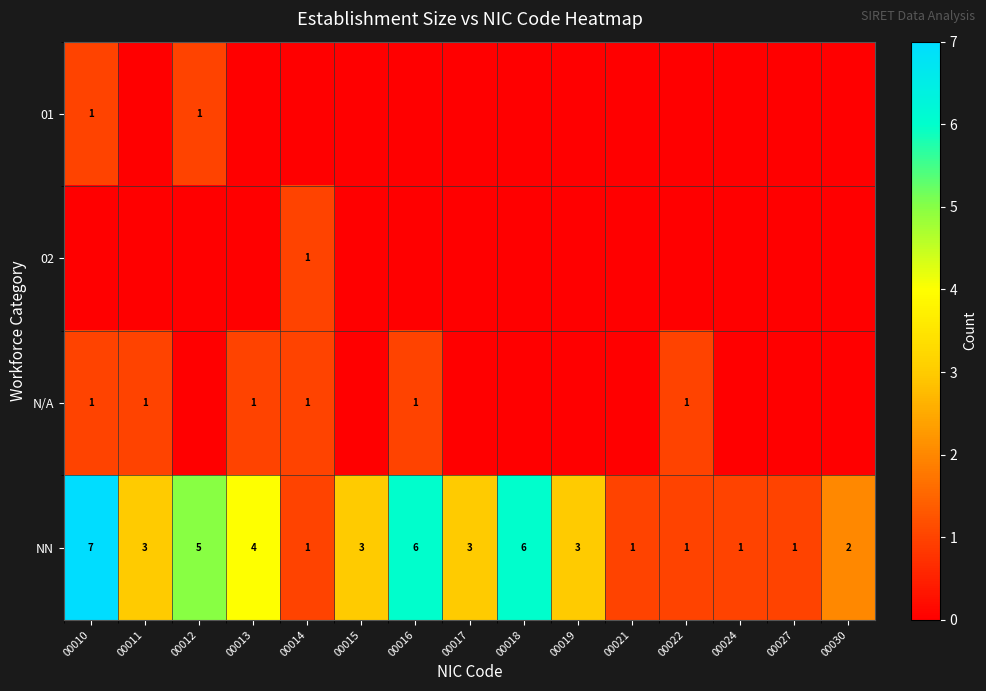

How many values in row_0 are above zero?

2